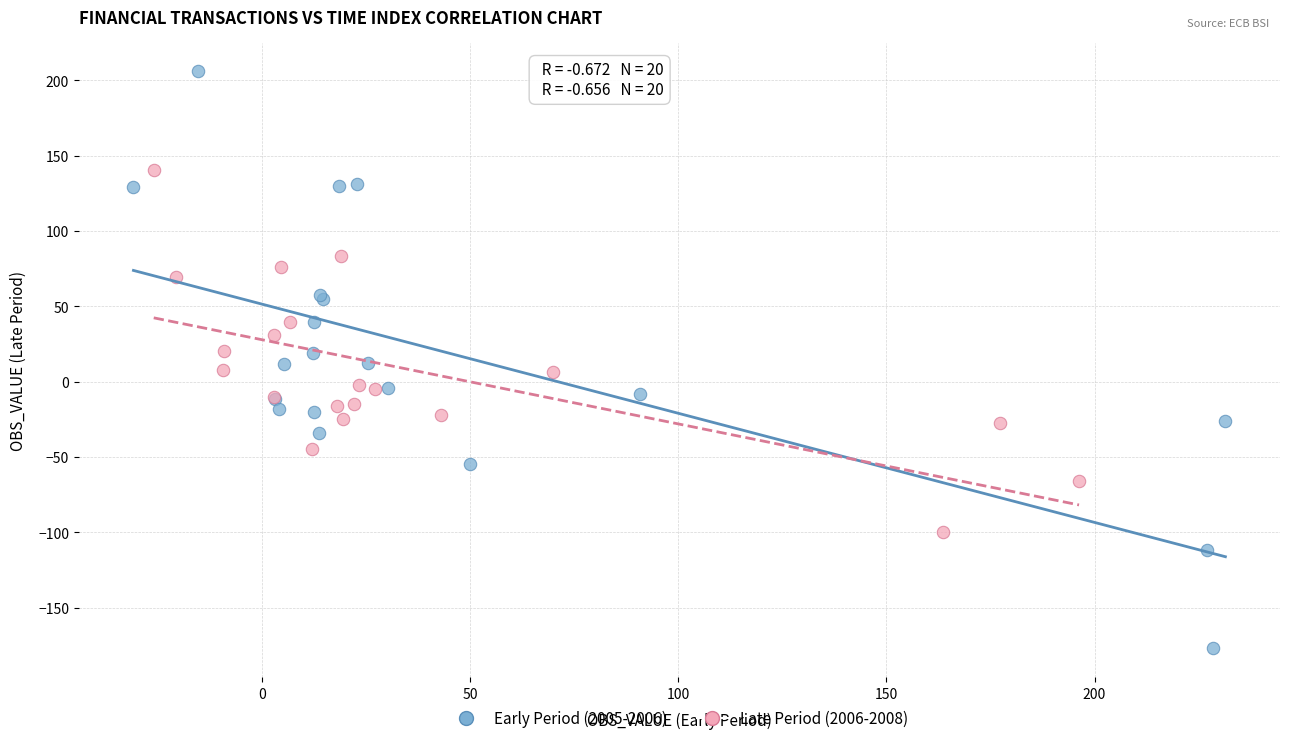

Which series has the largest Y range (max minus min)?

Early Period (2005-2006)